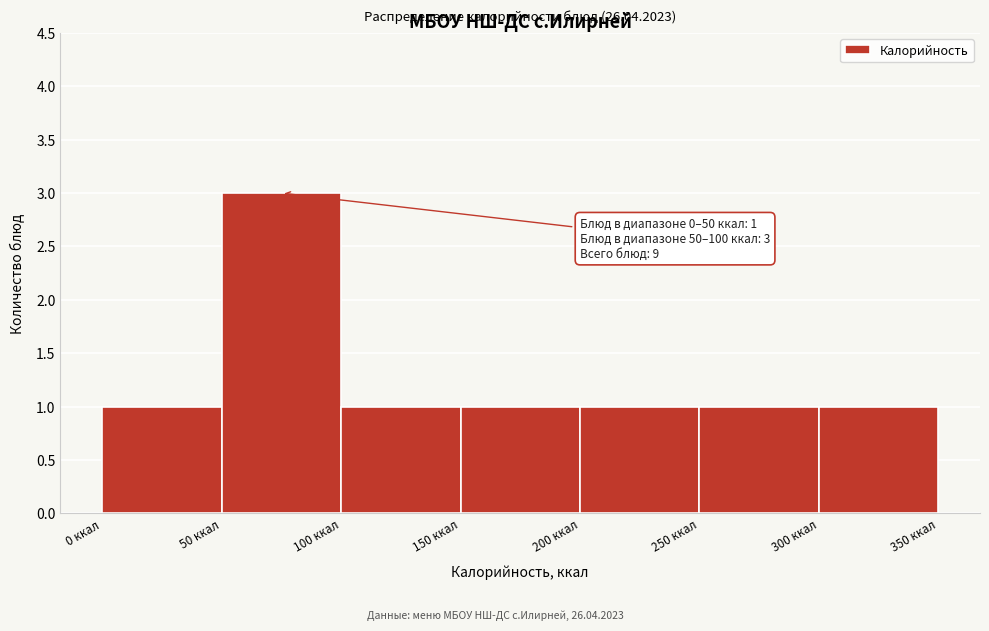

Over which range of the x-axis is the bar tallest?

50 to 100